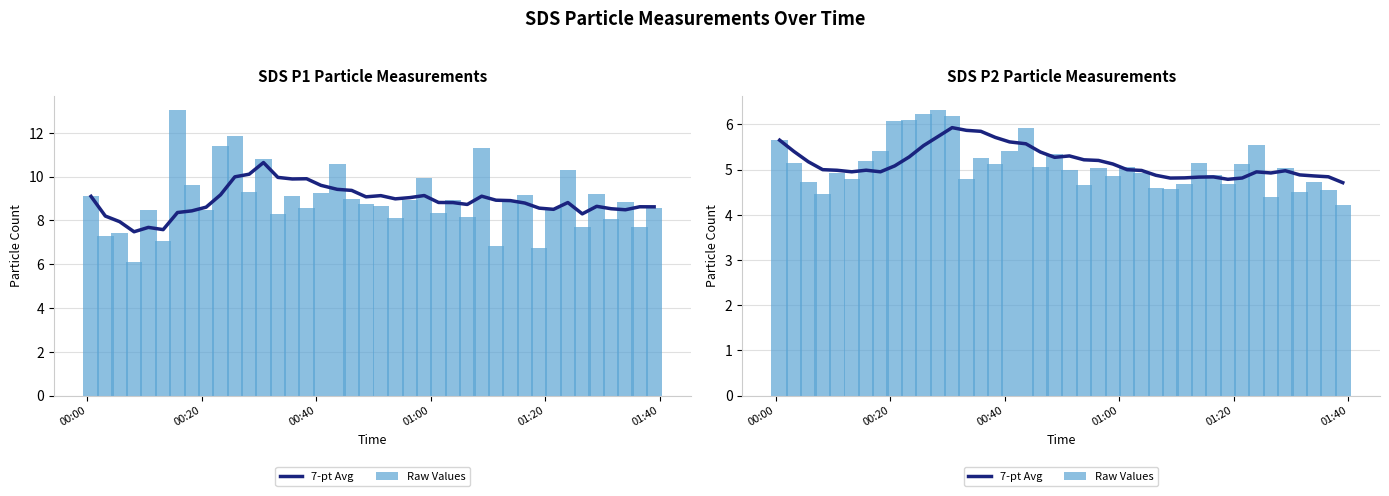

What are all the series names shown in the legend?

7-pt Avg, Raw Values